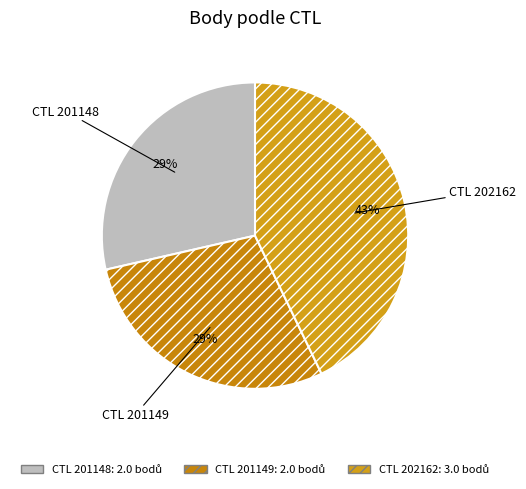

What is the smallest slice in the pie chart?

201148